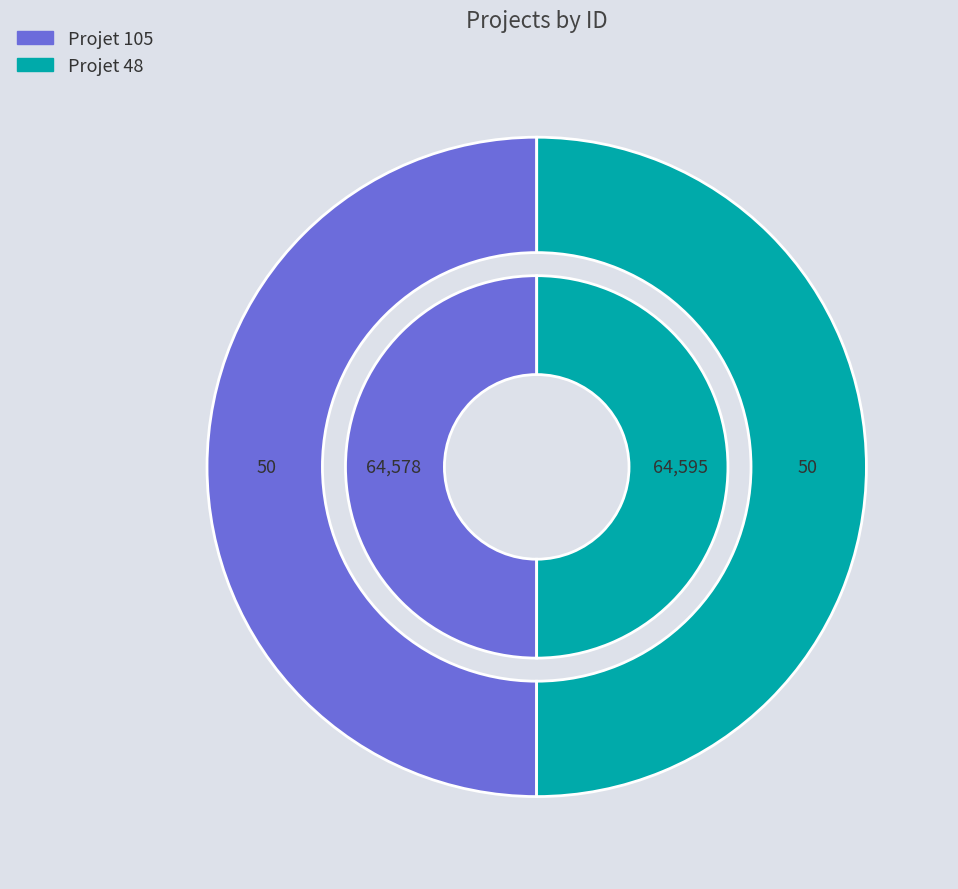

Is it true that Projet 105 is 61% of the pie?

False